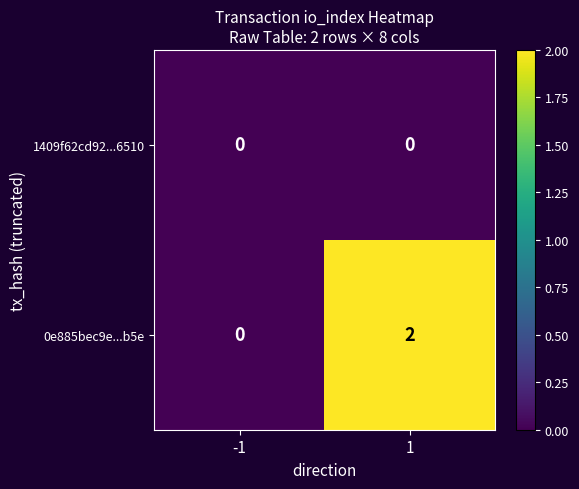

Reading left to right, transcribe all the data shown in this chart.

1409f62cd92...6510: -1=0	1=0
0e885bec9e...b5e: -1=0	1=2